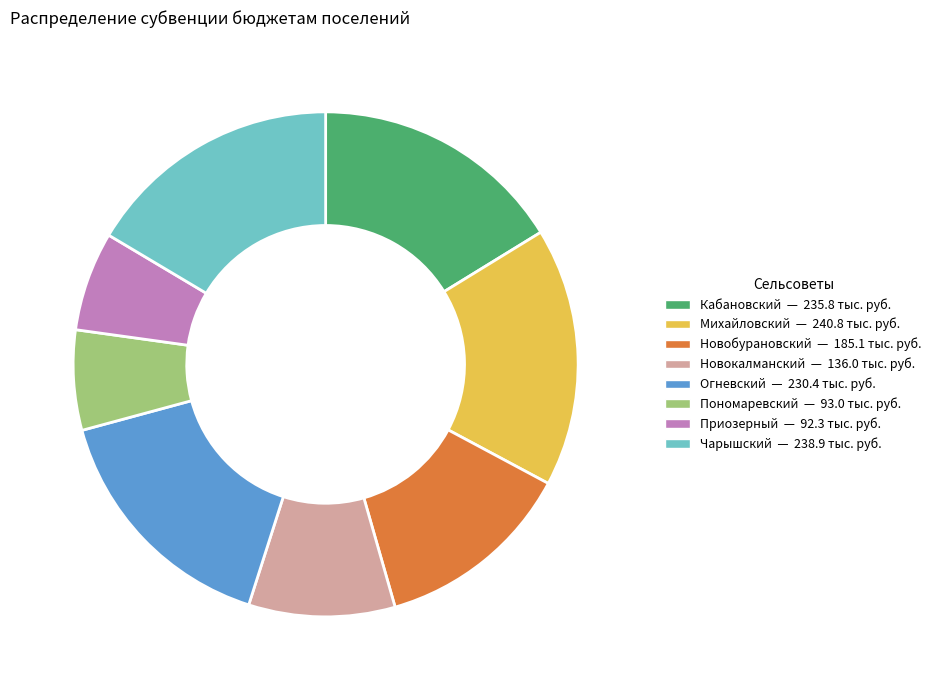

Which has a higher value, Михайловский or Приозерный?

Михайловский